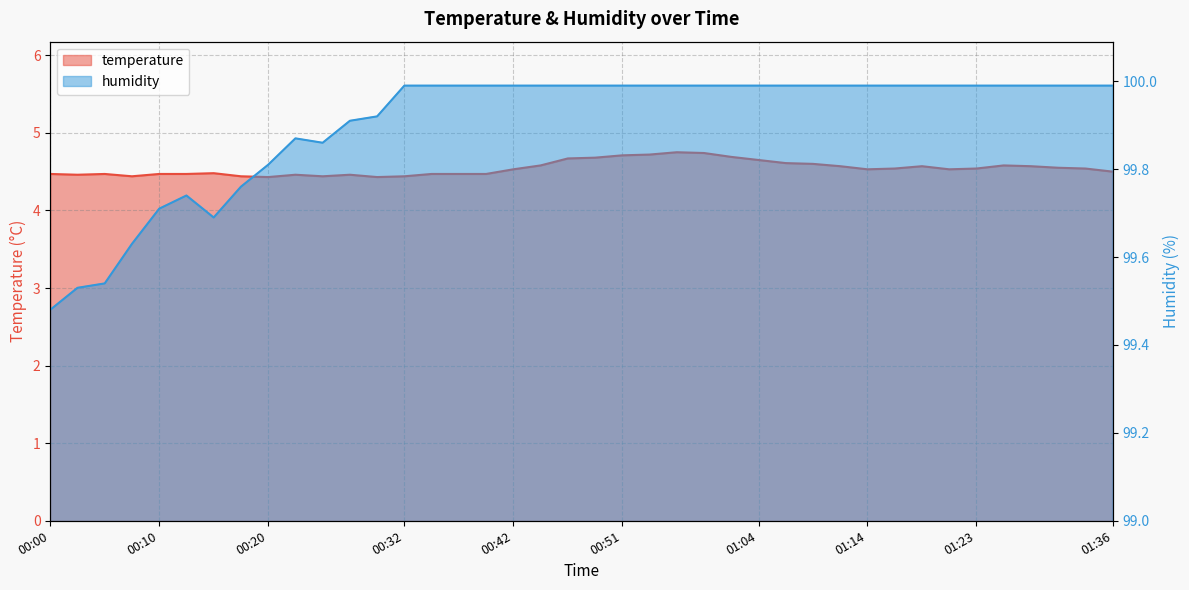

Which series has the widest spread of values?

humidity